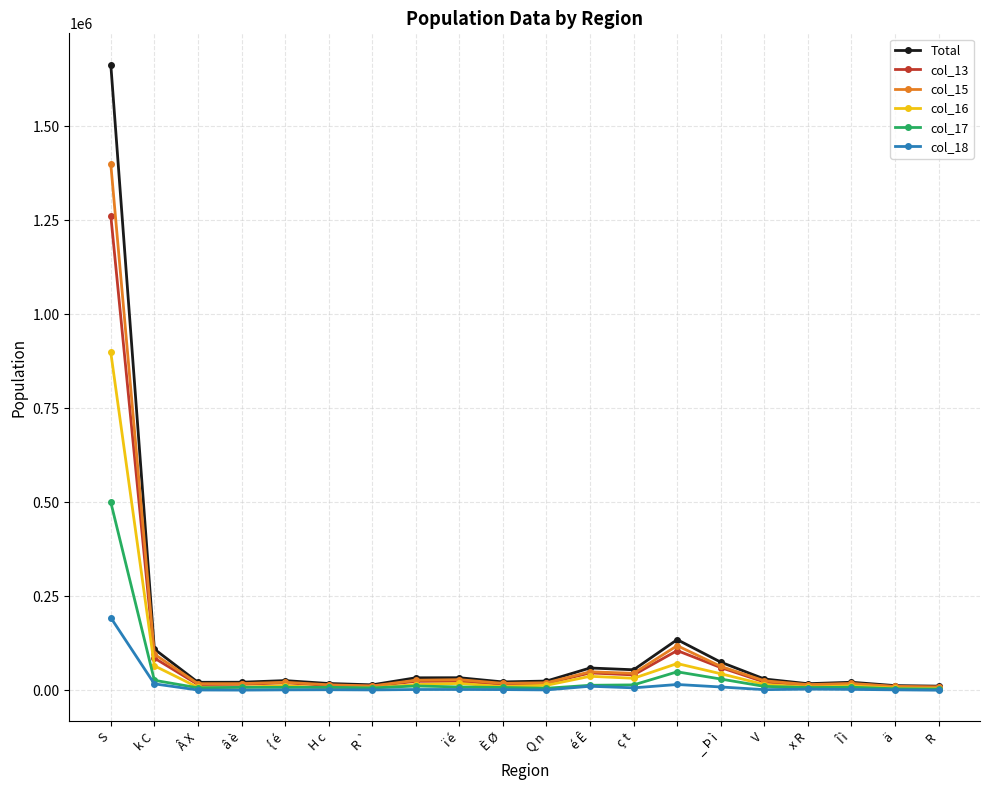

Which series has the largest range (max minus min)?

Total